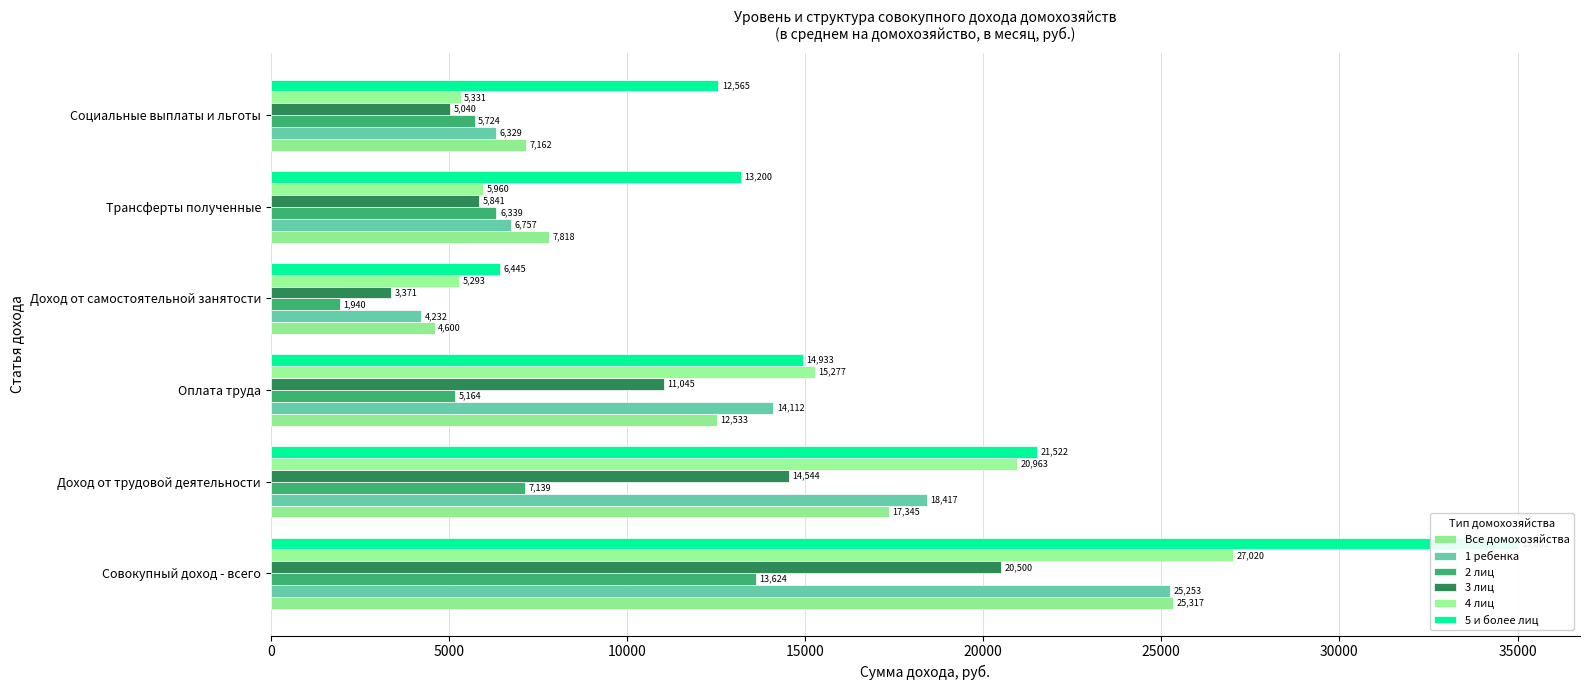

What is the difference between the second highest and second lowest values in the Все домохозяйства series?

10182.8